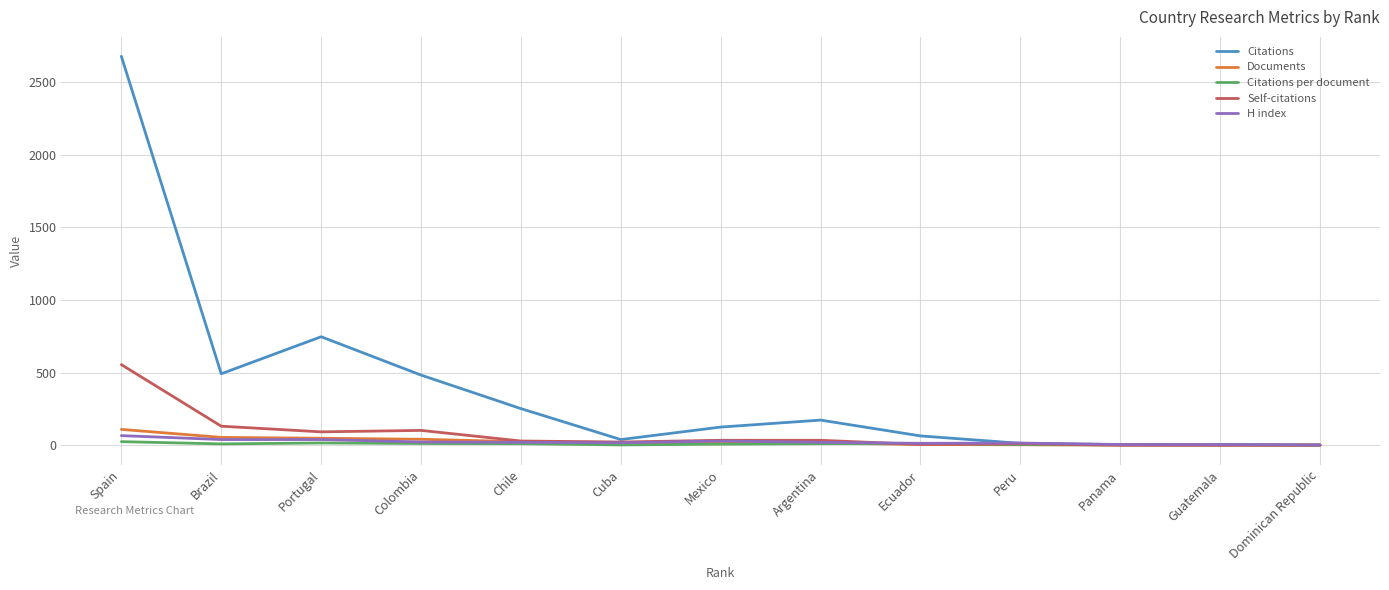

Which series has the largest range (max minus min)?

Citations